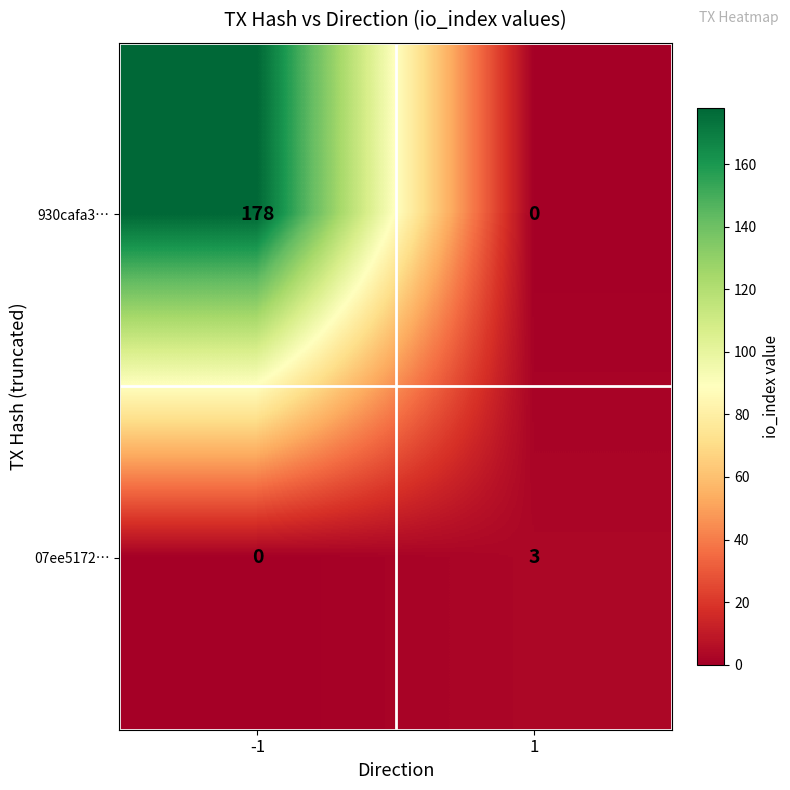

Which series changed the most between -1 and 1?

930cafa3…